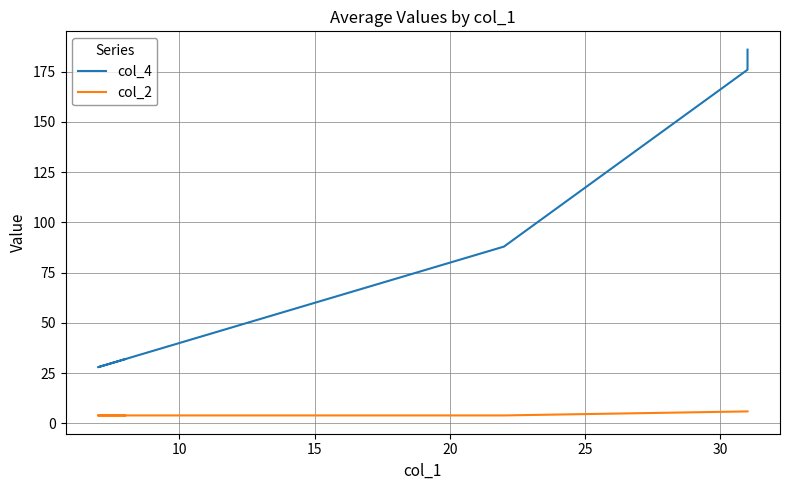

How many series are shown in this chart?

2